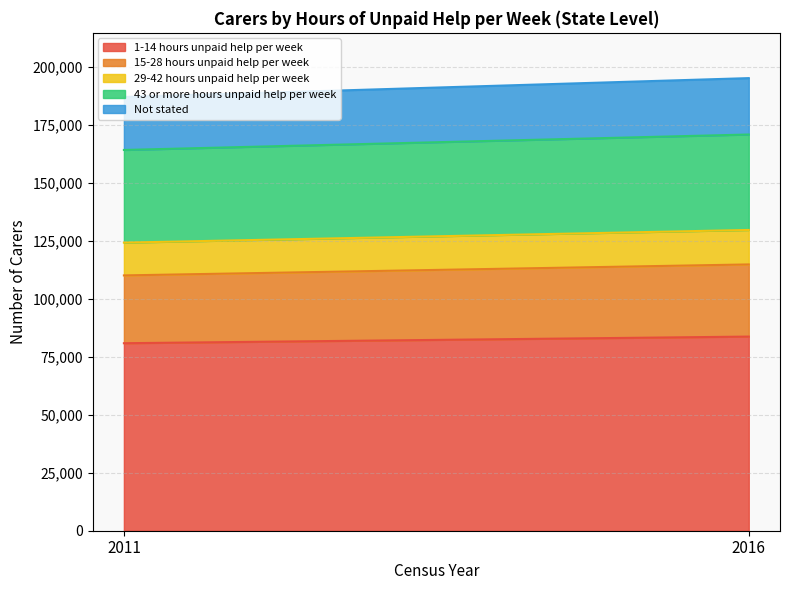

How many data points does each series have?

2